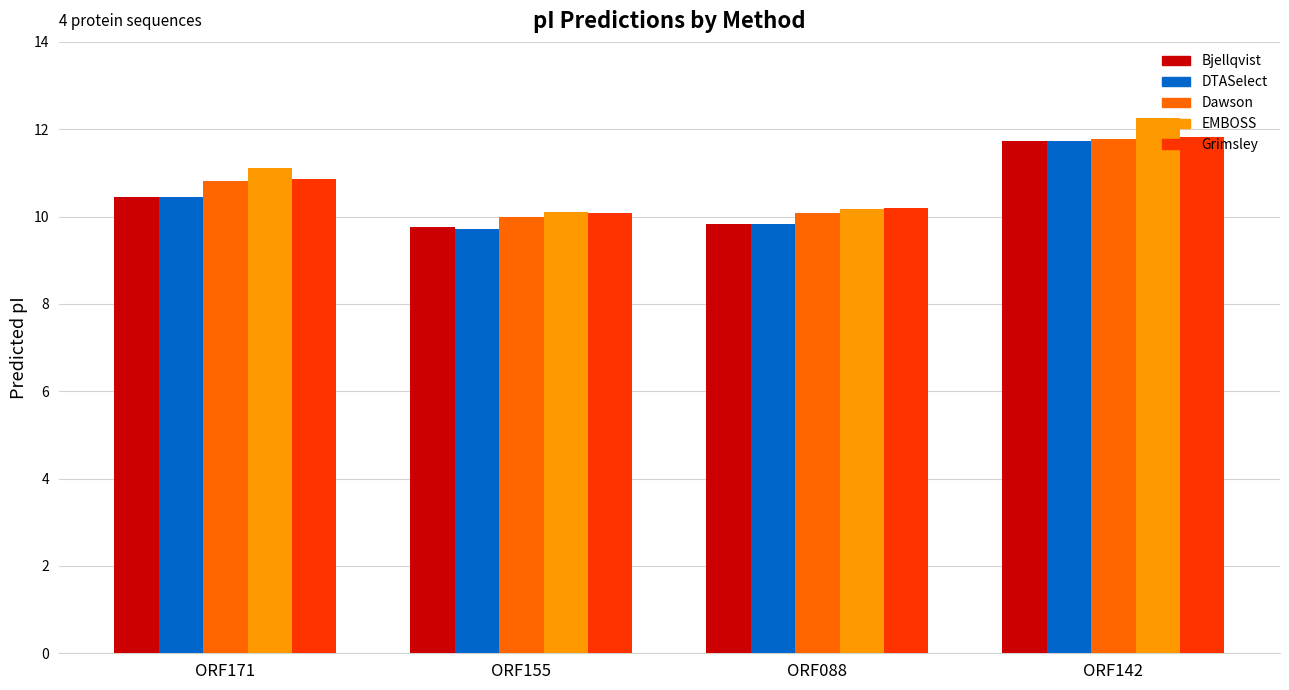

The value of Grimsley at ORF155 is 10.1. True or false?

True